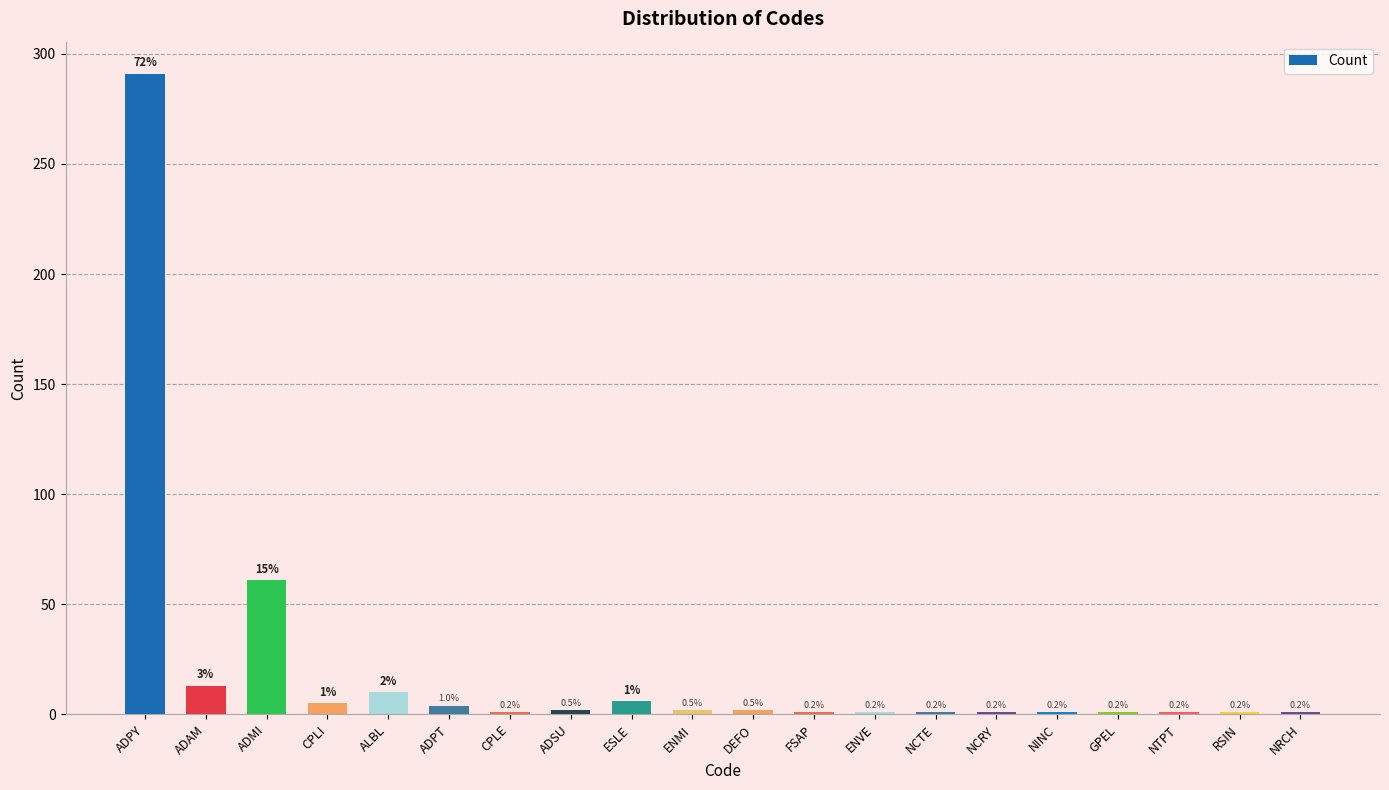

Does the chart contain any negative values?

No